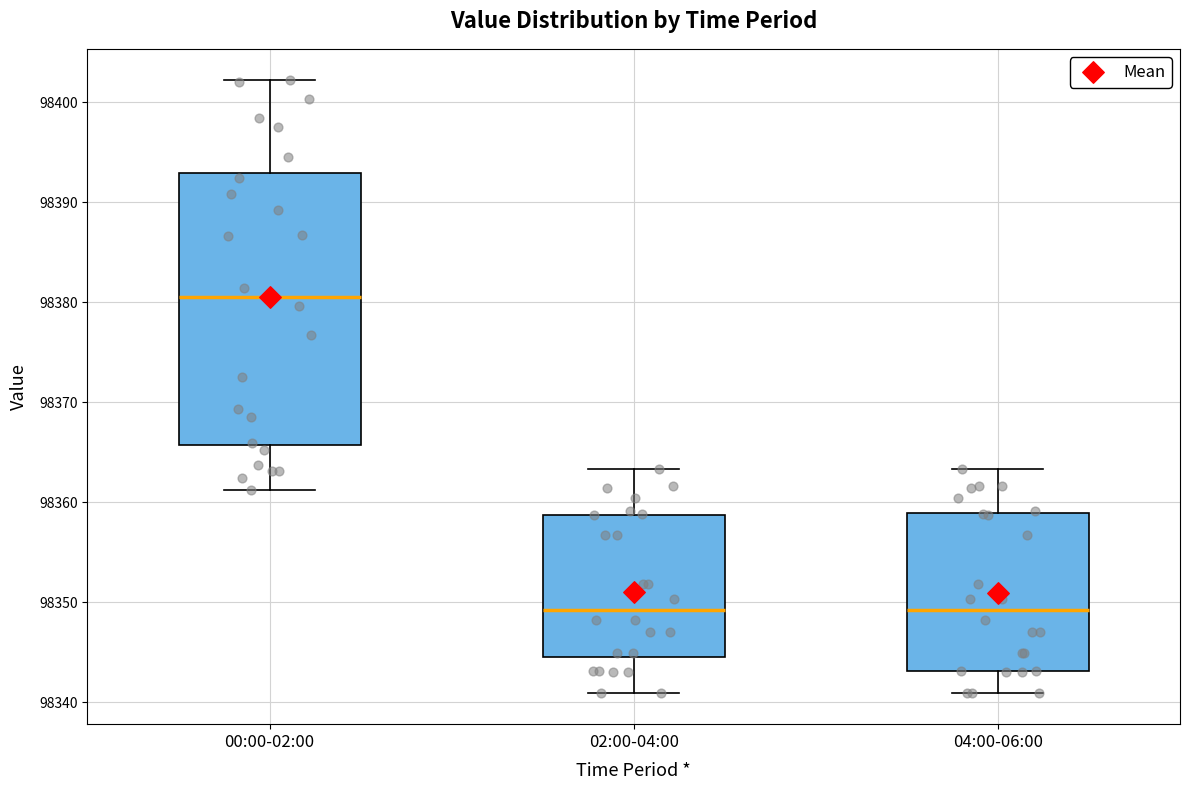

Reading left to right, transcribe this box plot: for each box, give where its median line is, the range the box spans, and where its two whiskers end, as read against the y-axis. The values are not printed on the chart, so give them approximately, as read against the axis.

00:00-02:00: median 98381, box 98366 to 98393, whiskers 98361 to 98402
02:00-04:00: median 98349, box 98344 to 98359, whiskers 98341 to 98363
04:00-06:00: median 98349, box 98343 to 98359, whiskers 98341 to 98363